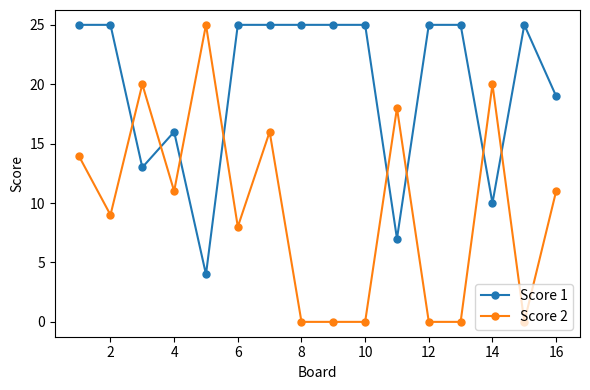

What is the difference between the maximum and minimum values in the Score 1 series?

21